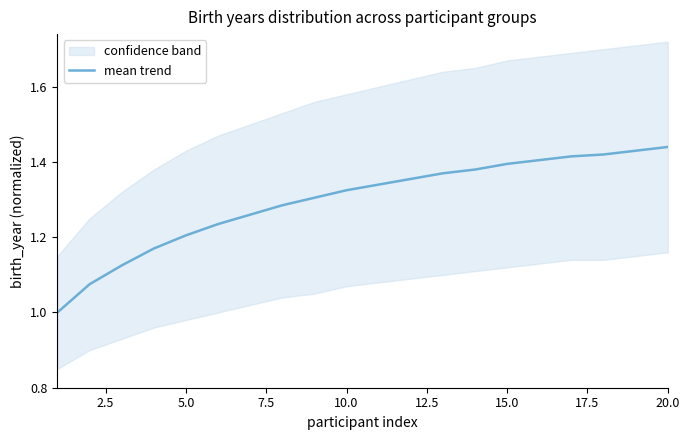

True or false: mean trend has a value of 1.7 at 10.0.

False